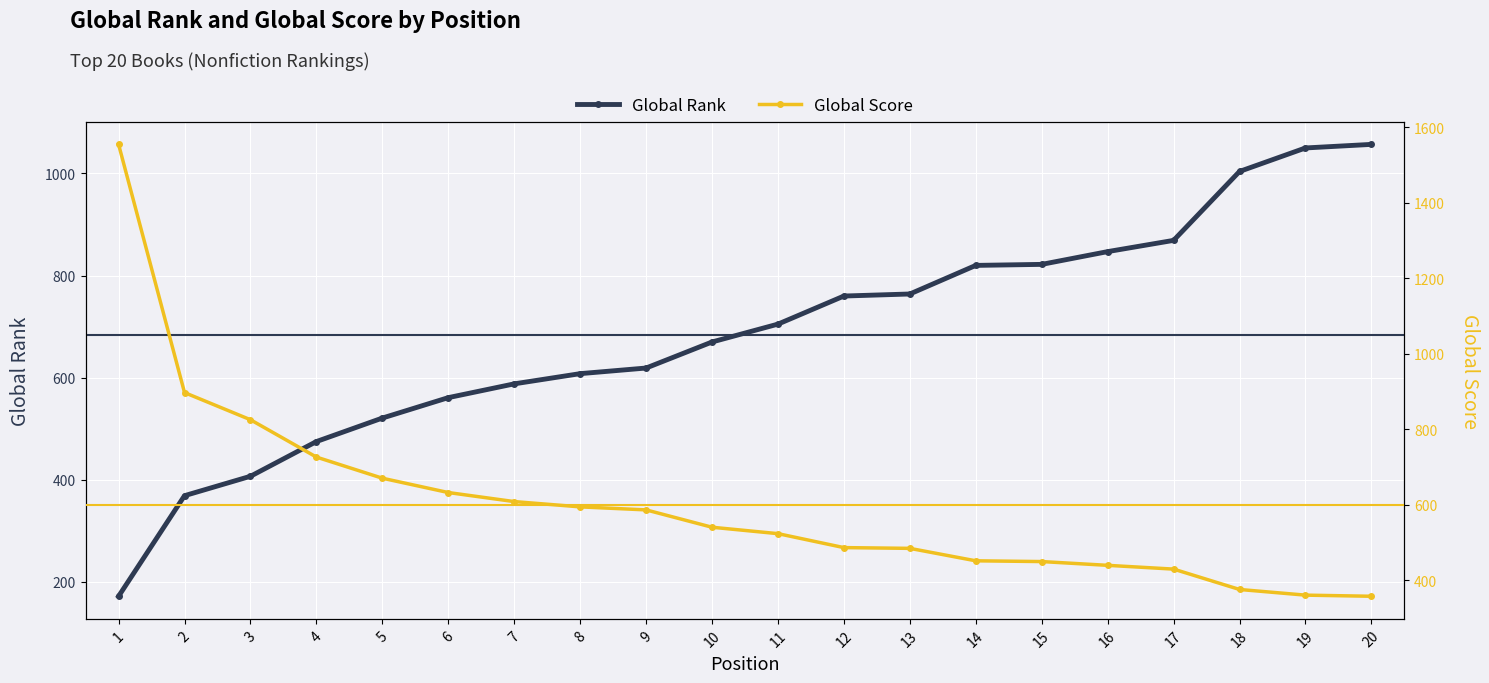

Which series has the largest range (max minus min)?

Global Score